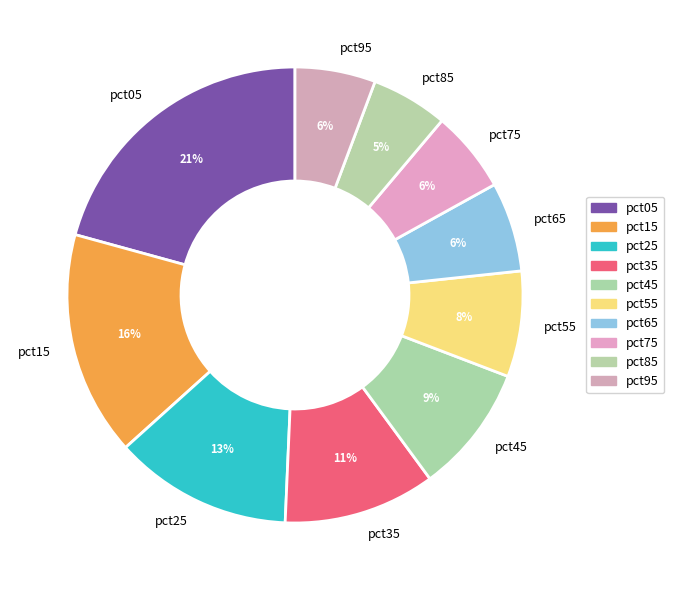

How many slices are in this pie chart?

10